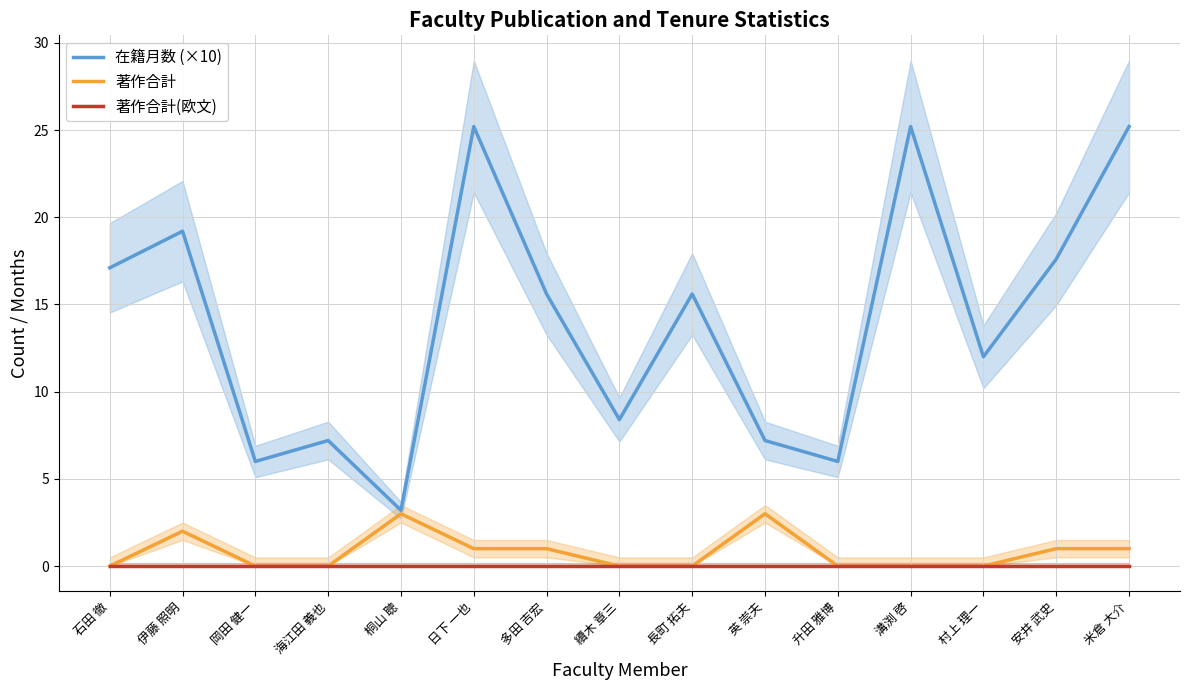

How many values in the 著作合計 series exceed 0?

7